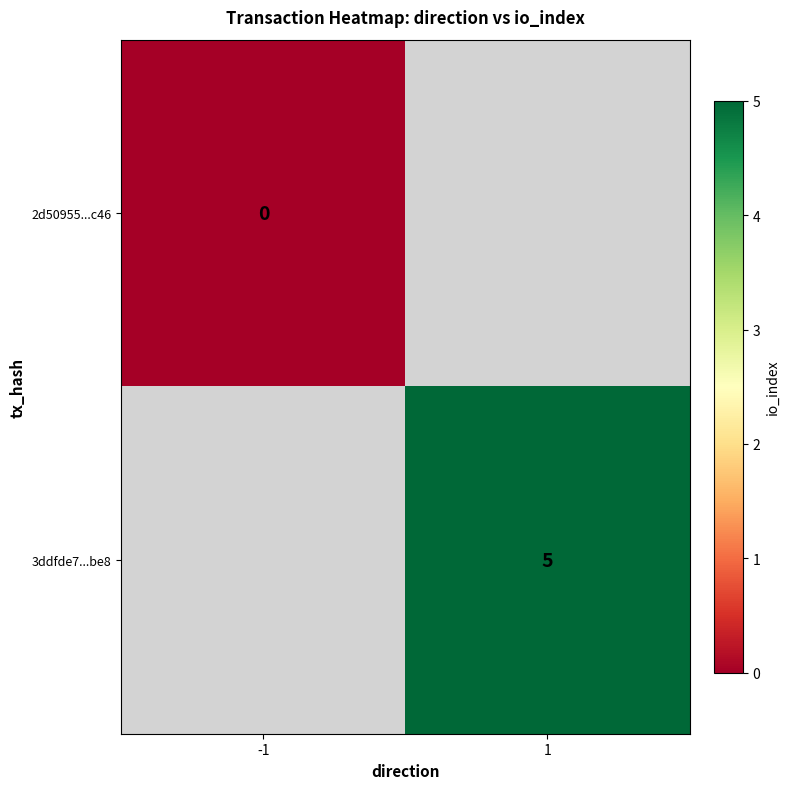

Count the number of data series in this chart.

2